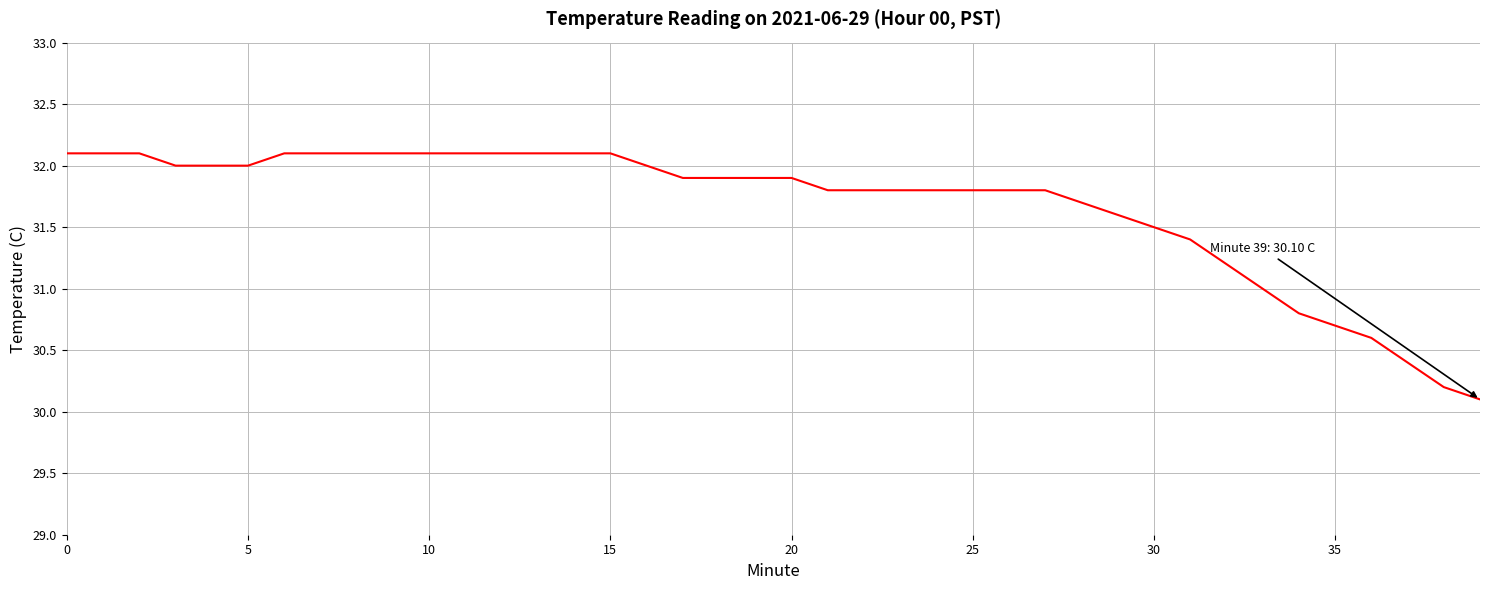

What is the smallest value displayed?

30.1